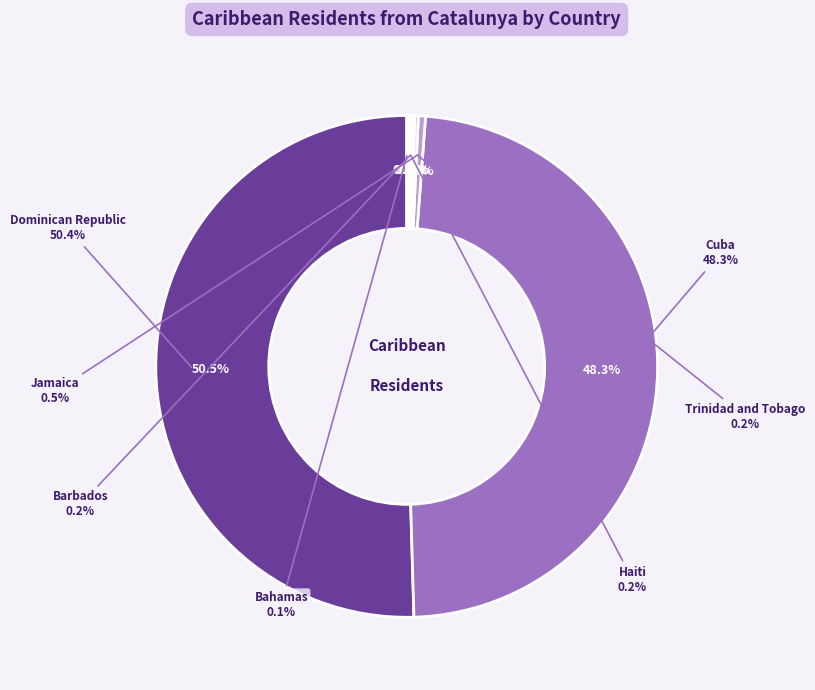

To the nearest percent, what is the combined percentage of Cuba and Barbados?

49%